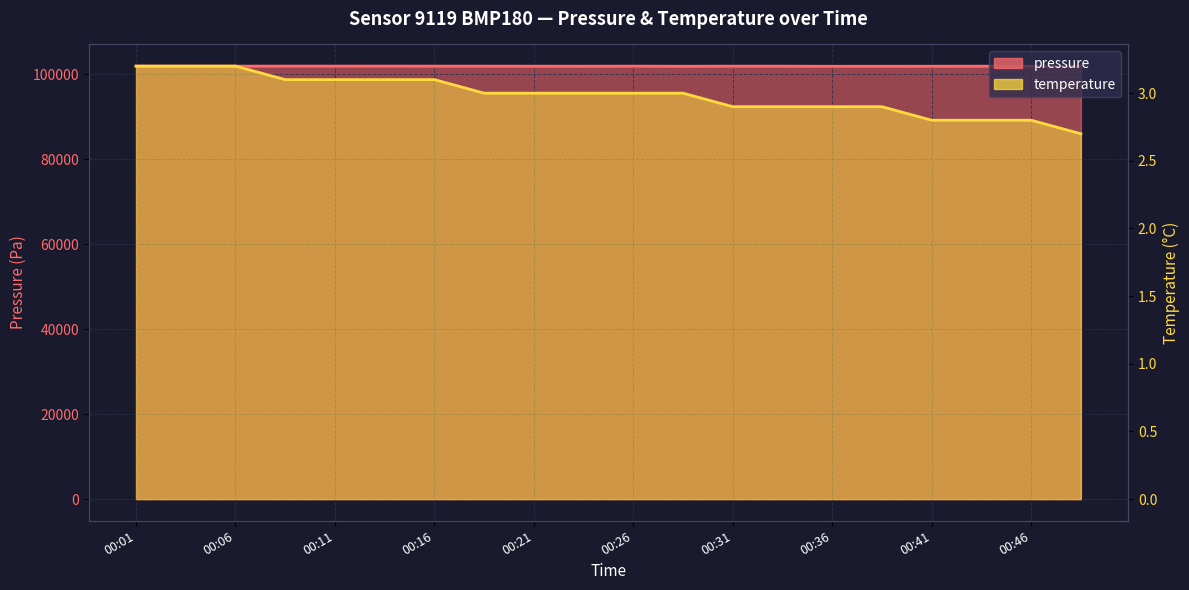

How many values in the pressure series exceed 101944?

9